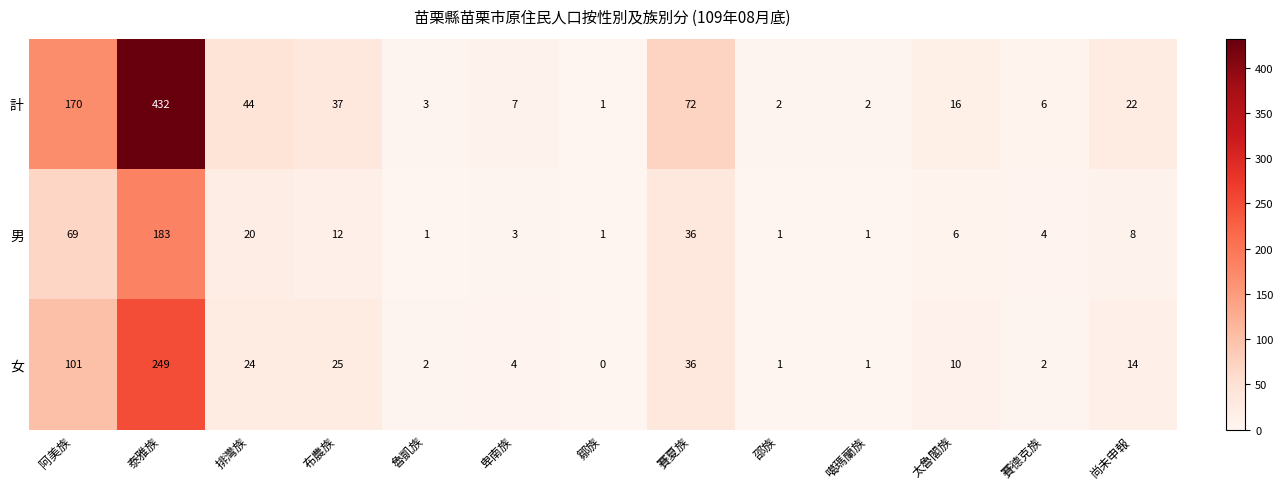

Read the 計 value at 賽德克族.

6